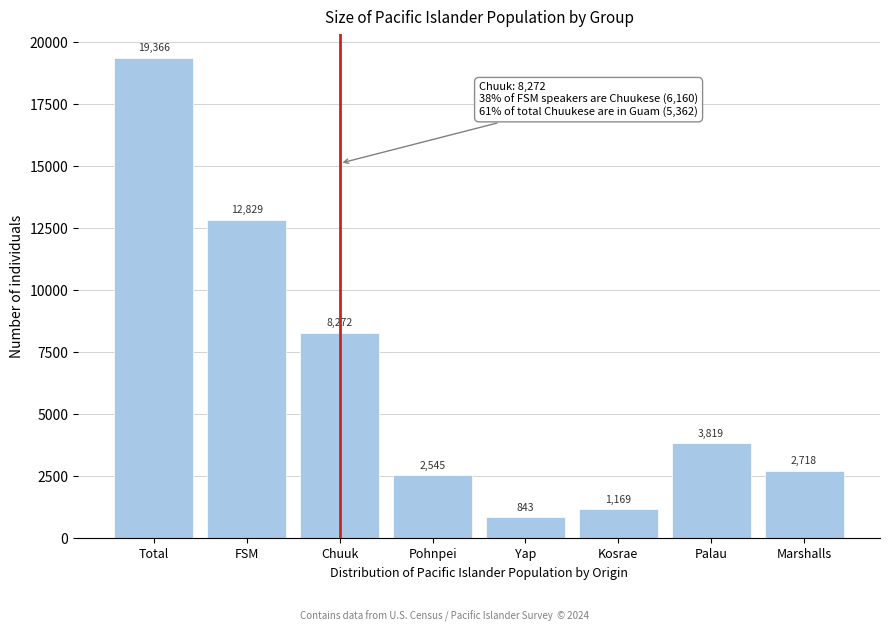

Reading left to right, what are all the values shown in this chart?

Total=19366	FSM=12829	Chuuk=8272	Pohnpei=2545	Yap=843	Kosrae=1169	Palau=3819	Marshalls=2718